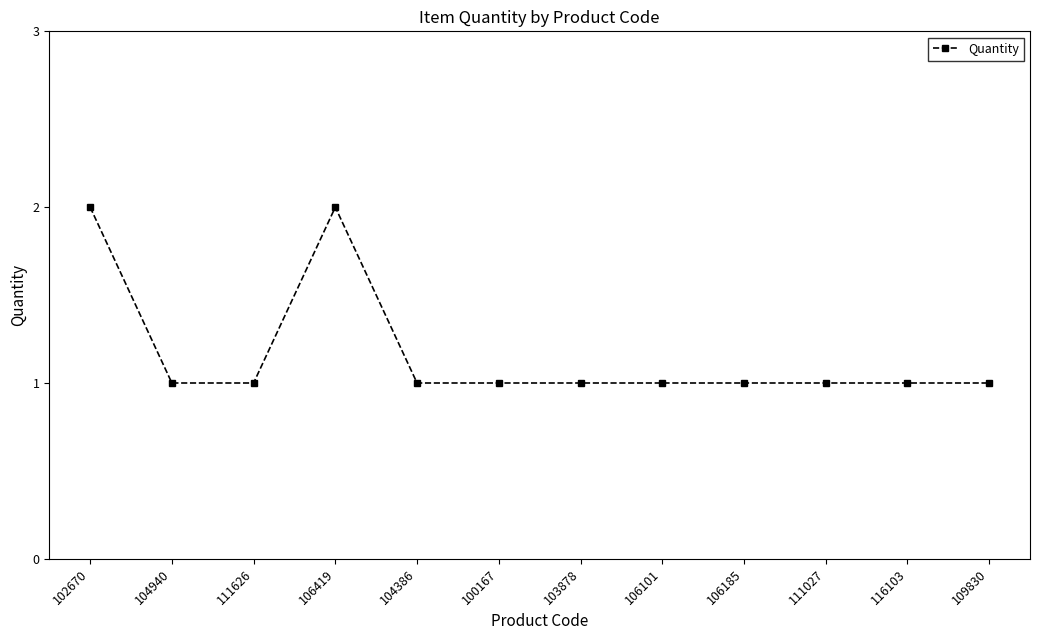

The value at 102670 is 2. True or false?

True